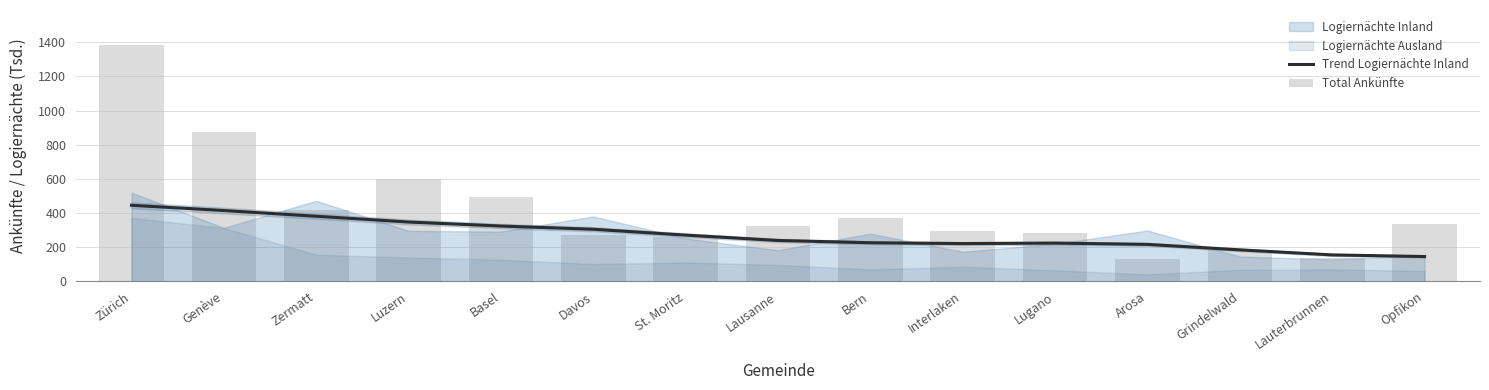

At which category does the chart reach its minimum across all series?

Arosa